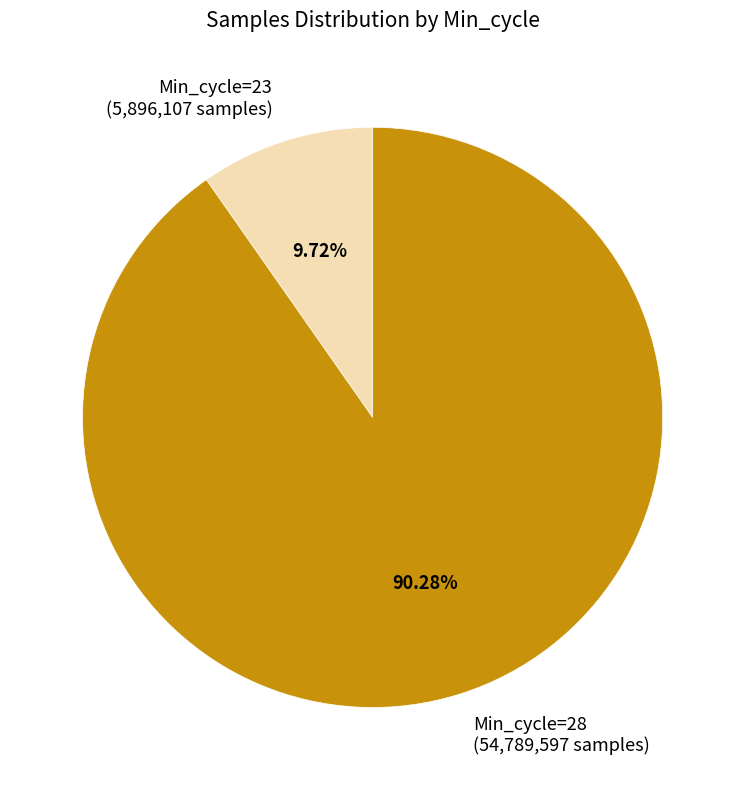

Is the sum of Min_cycle=28 (54,789,597 samples) and Min_cycle=23 (5,896,107 samples) greater than half?

Yes